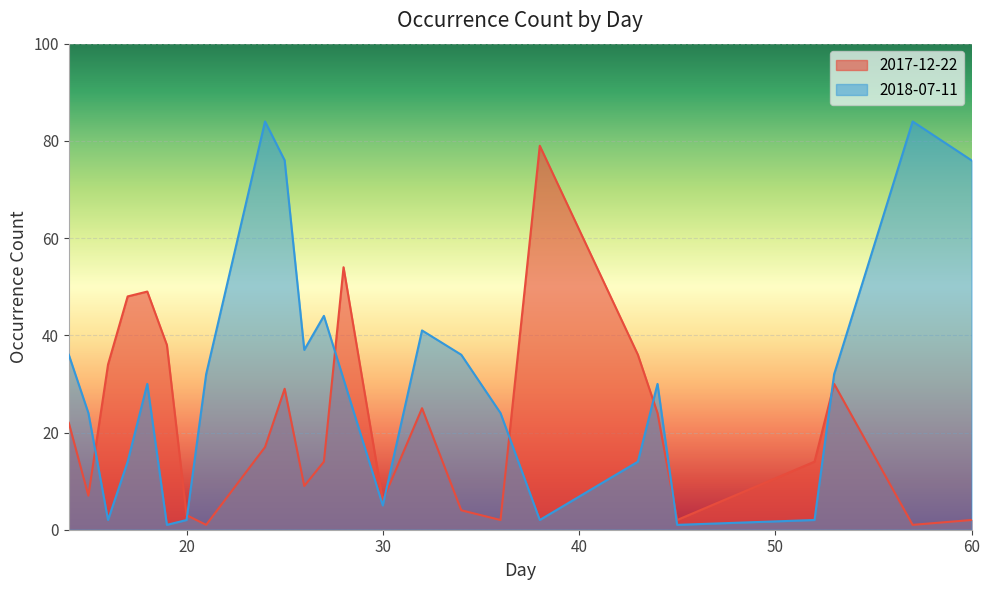

Where is 2017-12-22 nearest to the value 40?

19